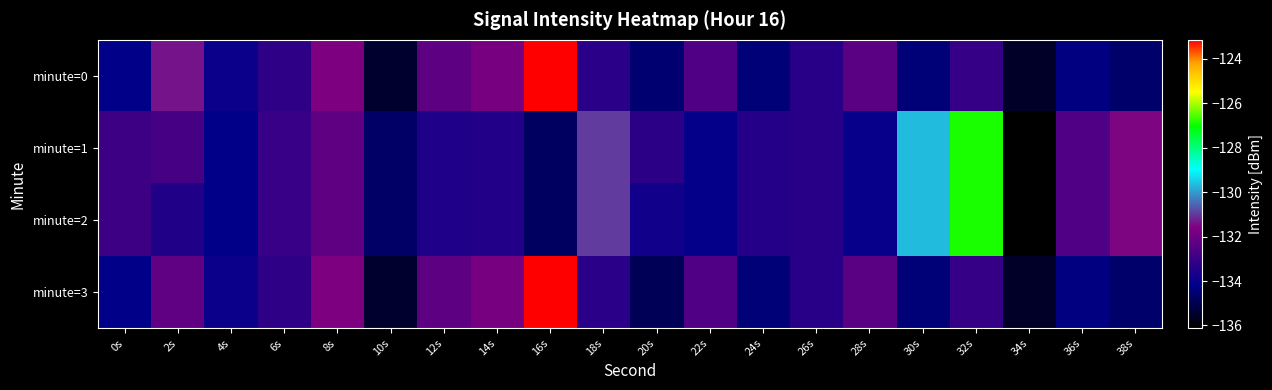

What is the maximum value shown in the chart?

-123.1